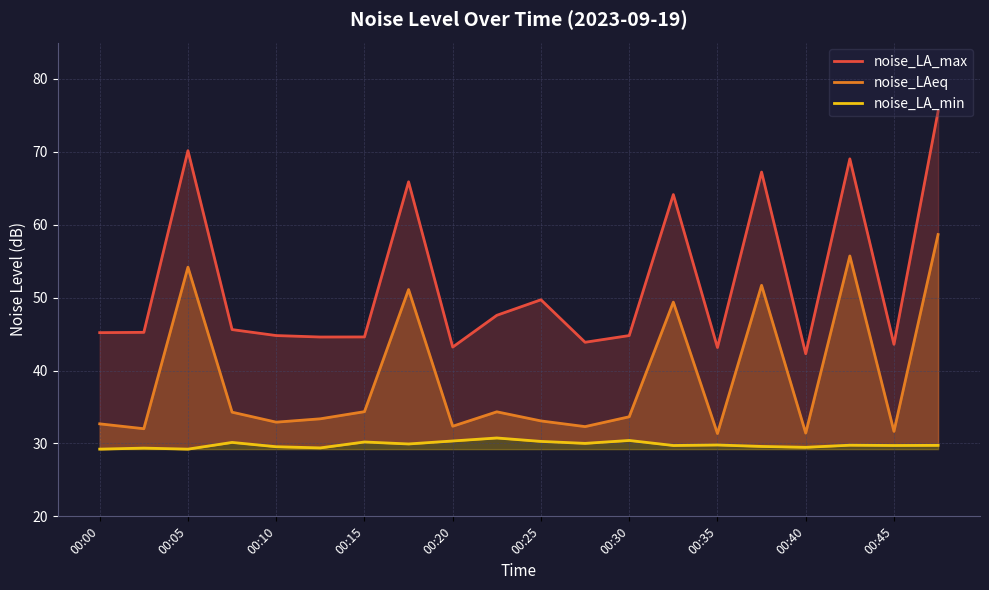

At which category is the sum across all series the highest?

19